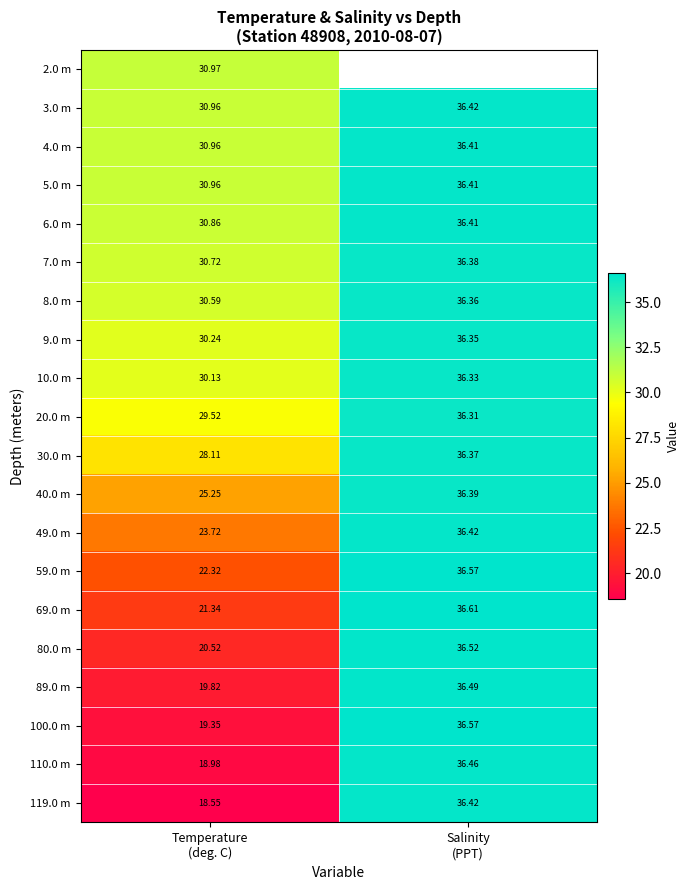

What is the difference between the 3.0 m values at Salinity (PPT) and Temperature (deg. C)?

5.5